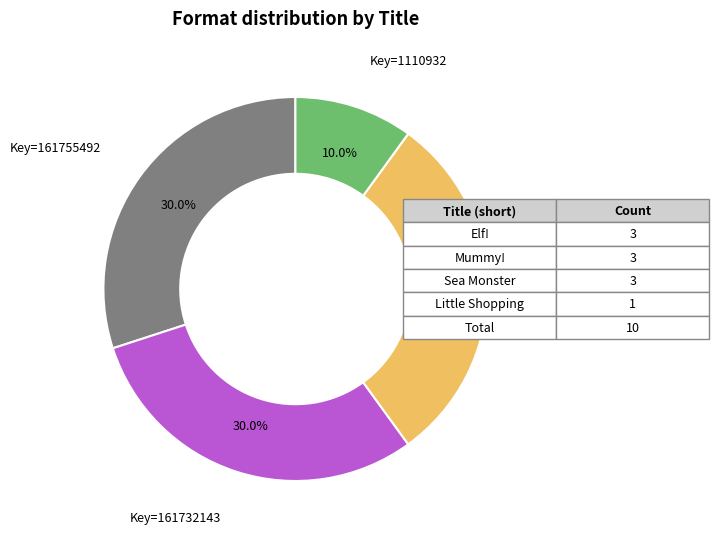

Is there any slice that represents more than half of the pie?

No